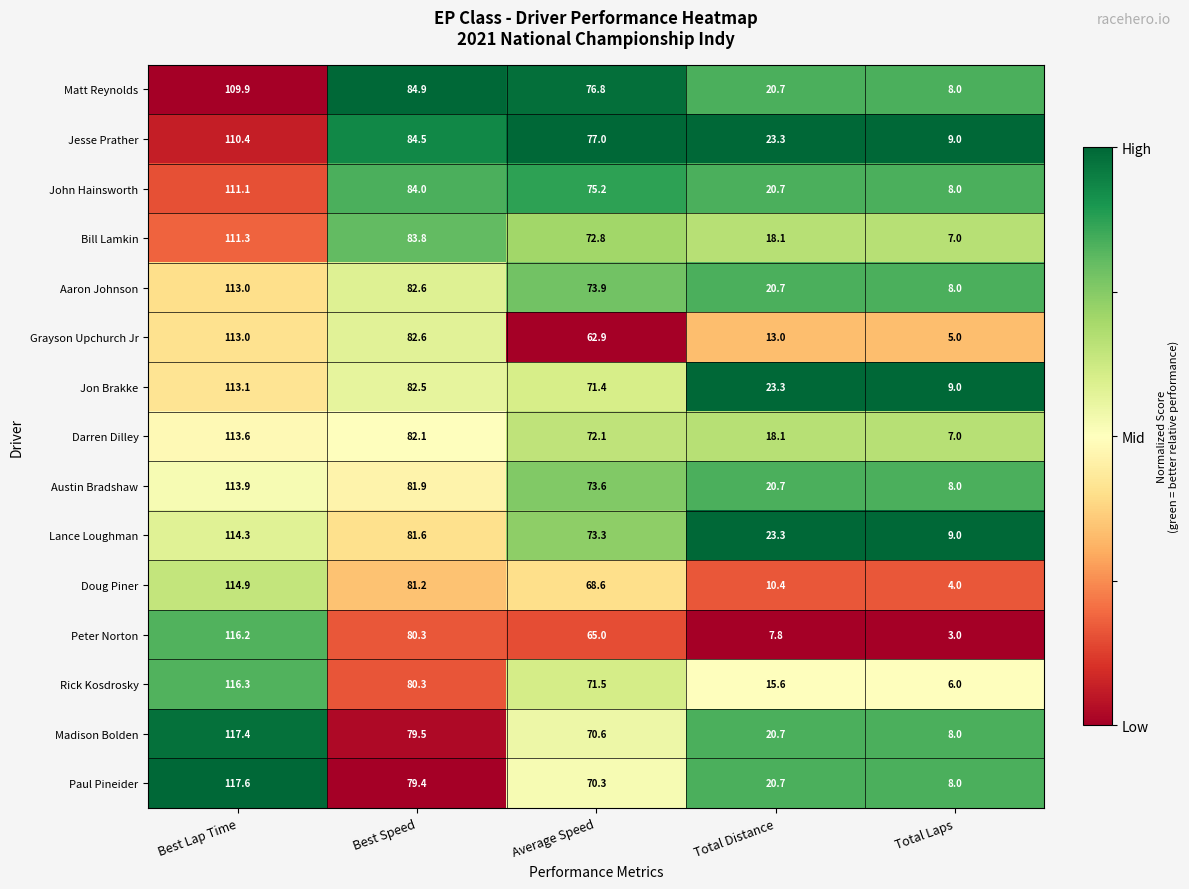

Between Average Speed and Total Laps, which series saw the biggest shift?

Matt Reynolds